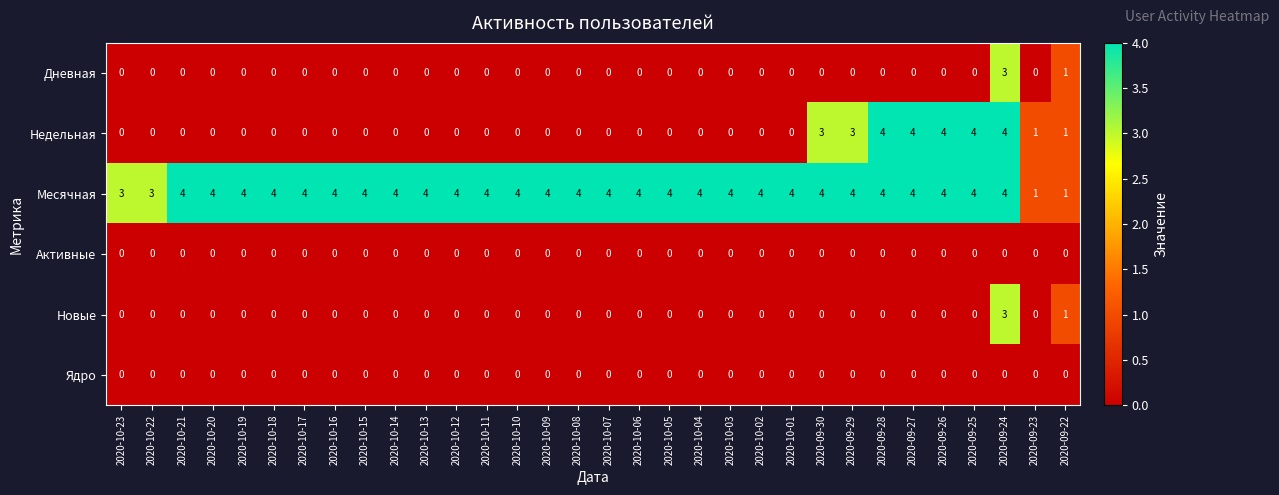

Count the Новые values in the range 0 to 1.

31